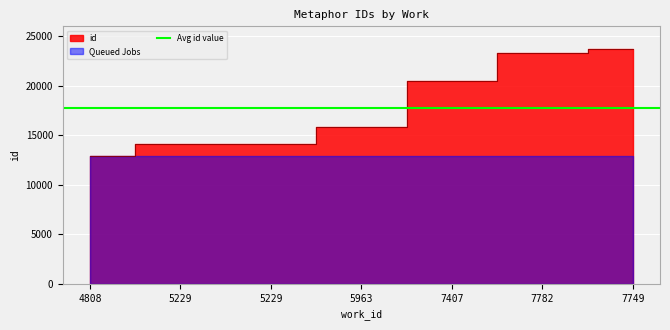

How many data points are above 15863?

3